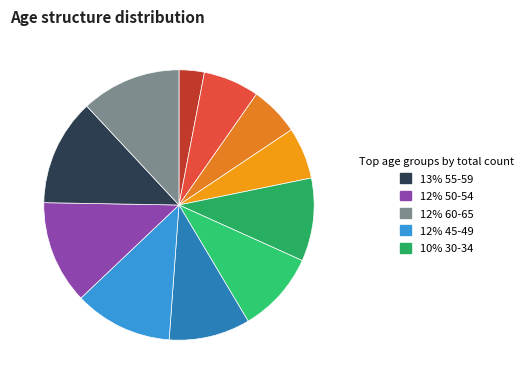

Count the number of slices in the pie.

11